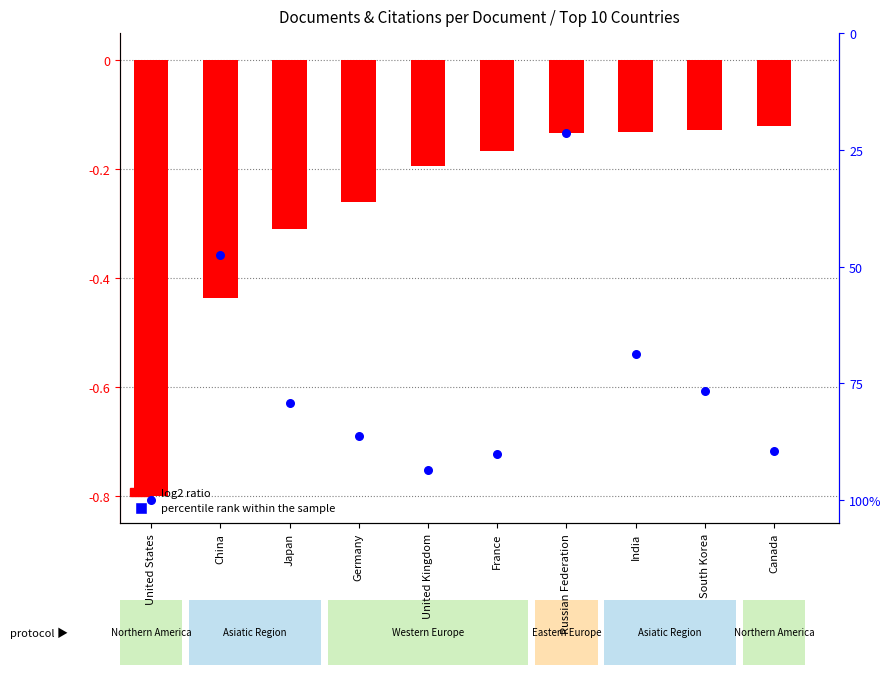

At how many categories does at least one series exceed 83?

5